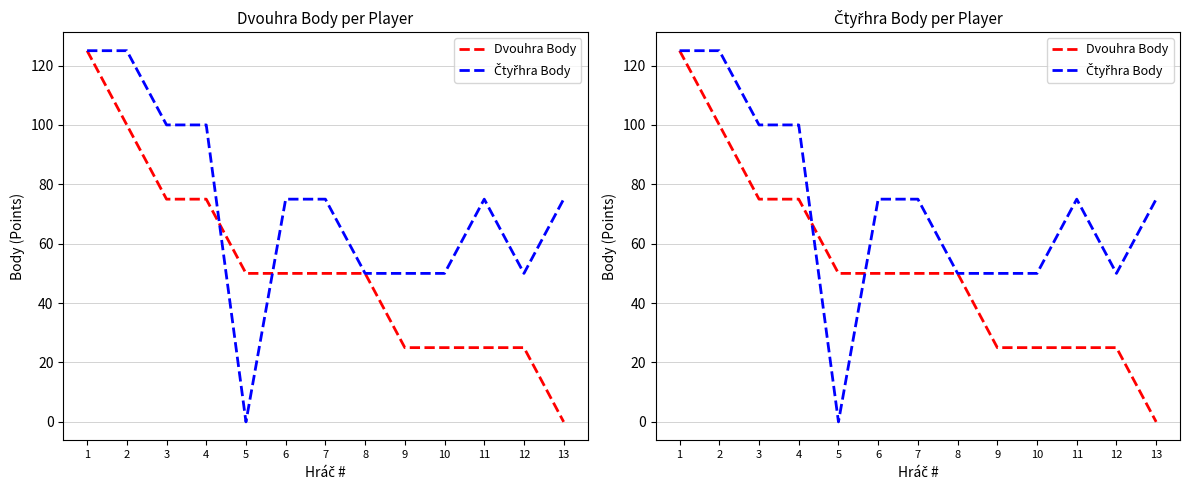

What is the sum of all Dvouhra Body values?

675